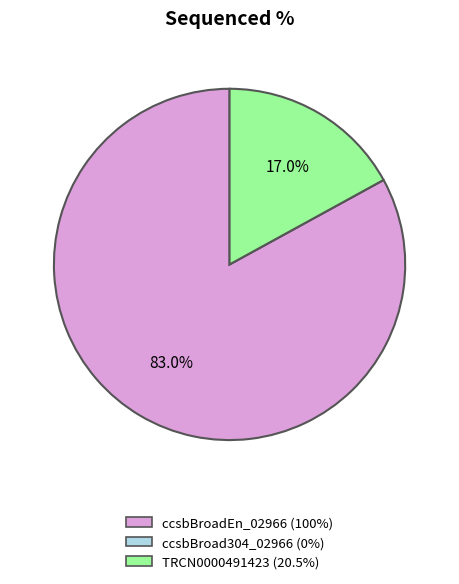

Does any single category account for the majority?

Yes